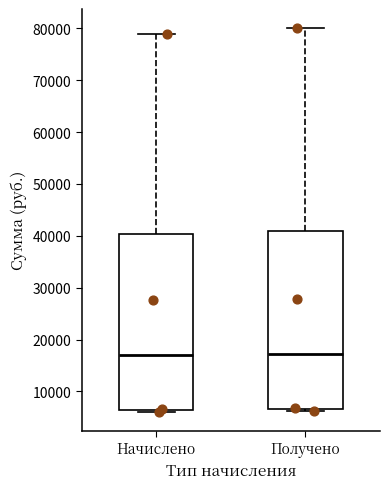

Where is the lower edge of the box for Получено on the y-axis? The values are not printed on the chart, so give them approximately, as read against the axis.

7000